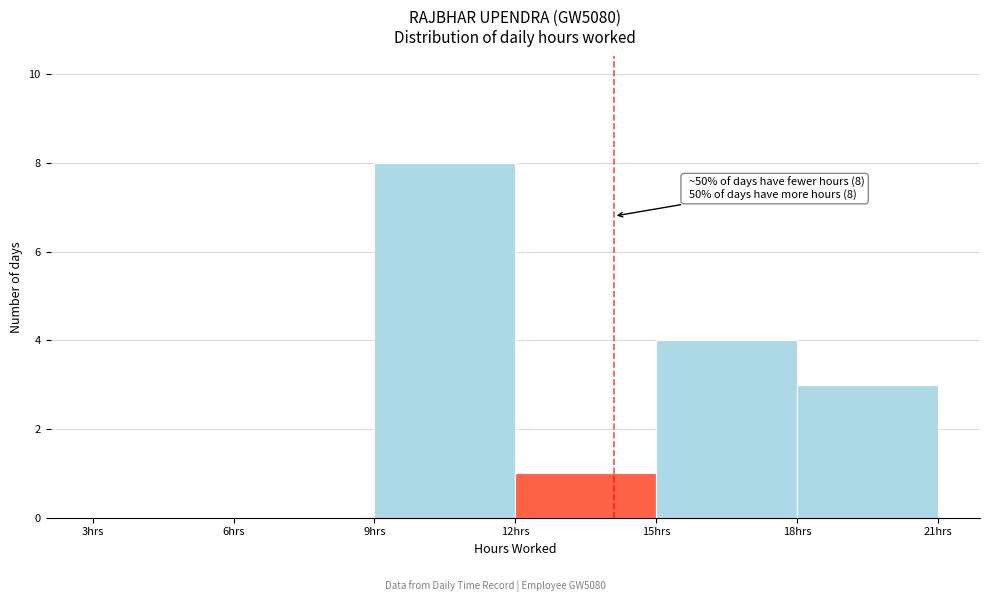

Over which range of the x-axis is the bar tallest?

9 to 12